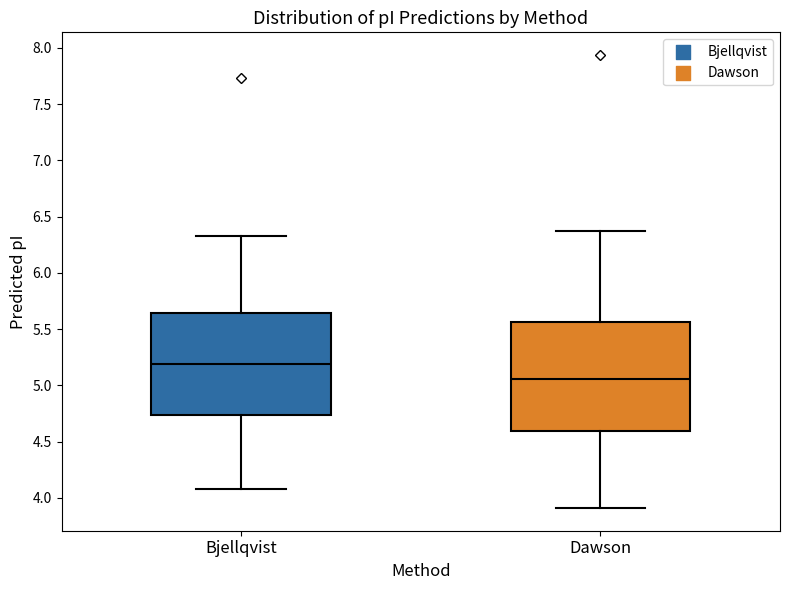

Which box has the lowest median line?

Dawson